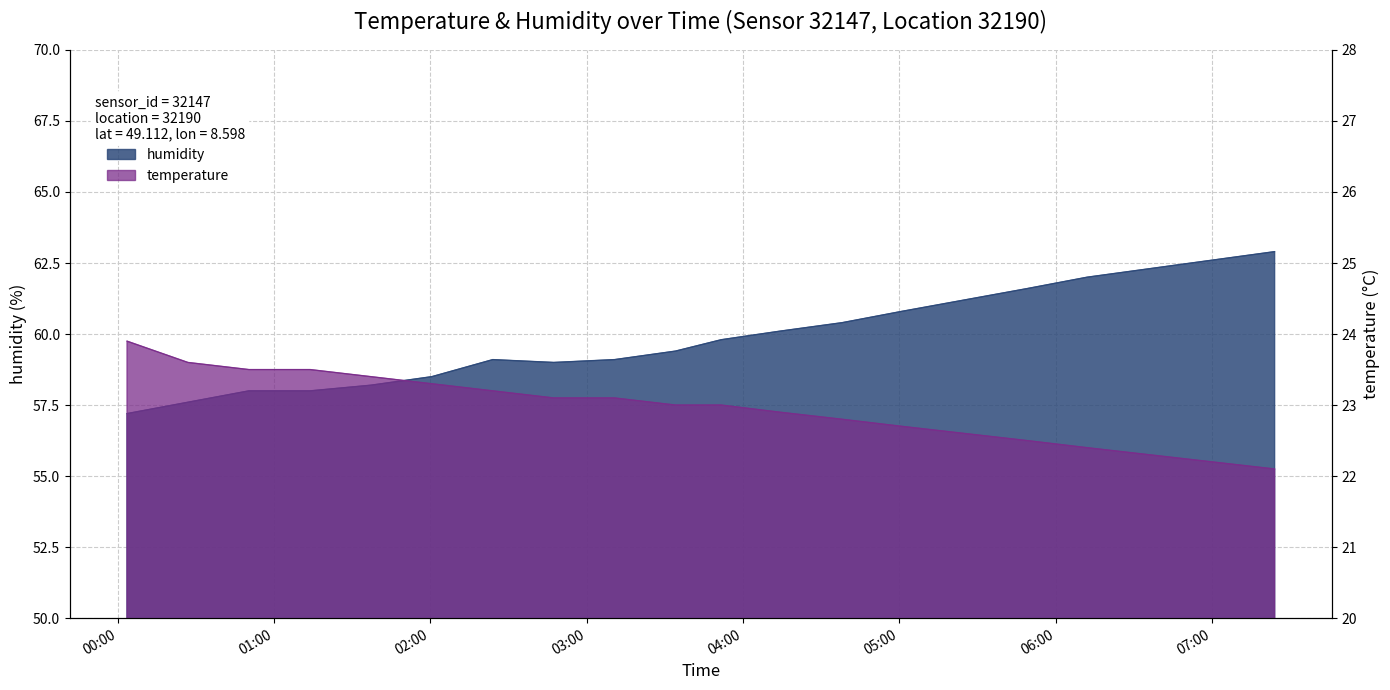

What is the approximate value of humidity at 02:00?

58.5